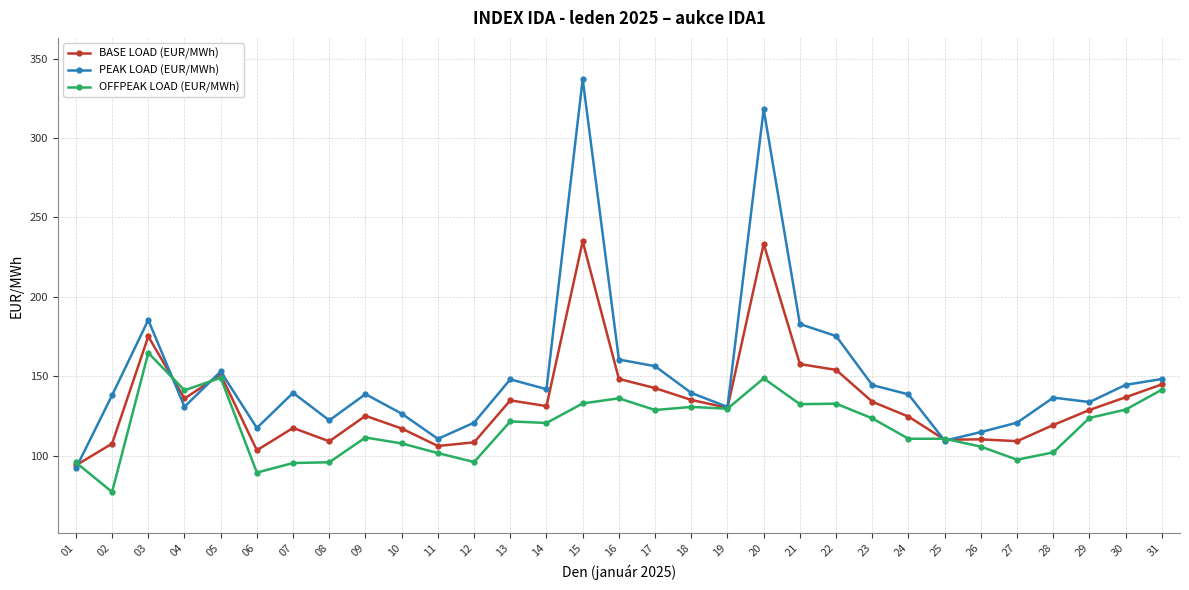

The OFFPEAK LOAD (EUR/MWh) series shows 128.1 at 01. True or false?

False